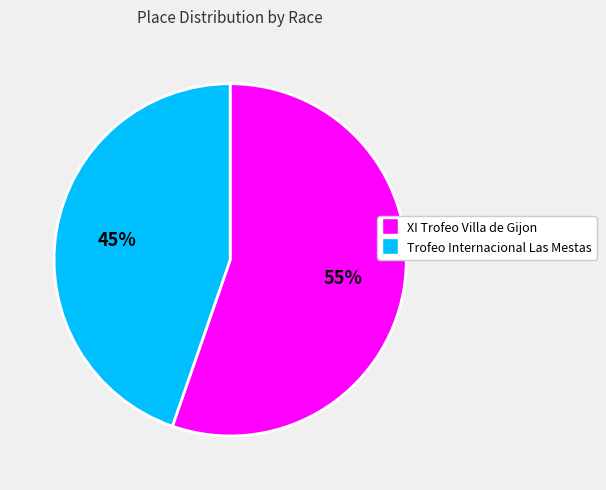

Is the sum of Trofeo Internacional Las Mestas and XI Trofeo Villa de Gijon greater than half?

Yes